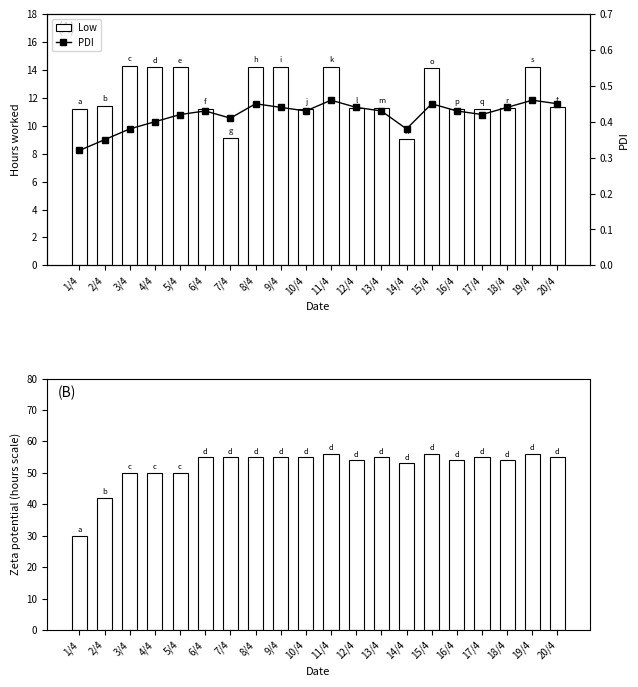

Is the value of Low (hours) at 7/4 greater than the value of PDI at 18/4?

Yes